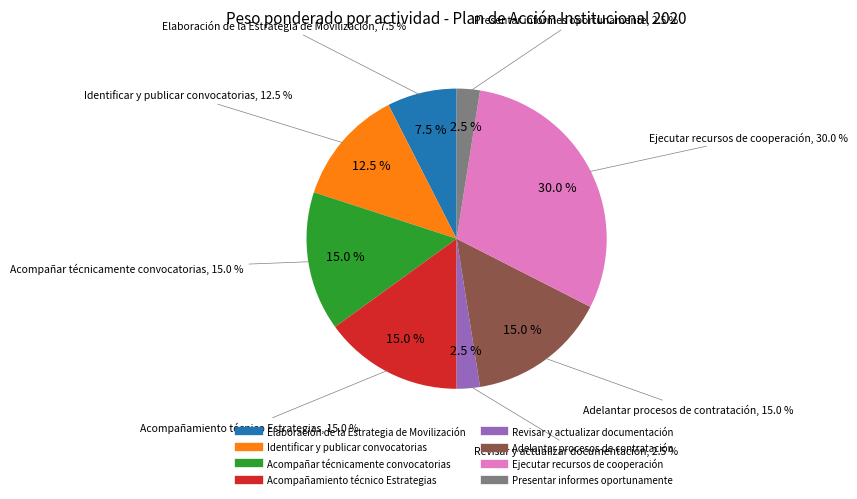

What percentage is the Acompañamiento técnico Estrategias slice, to the nearest percent?

15%